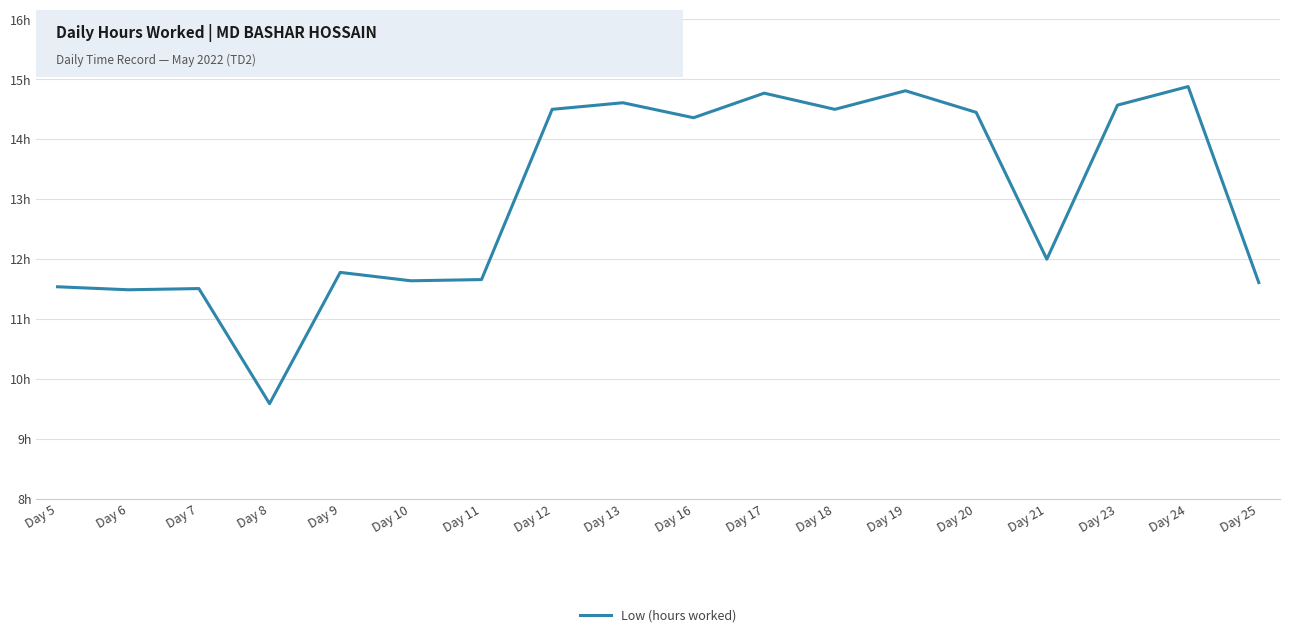

True or false: there are more than 1 points higher than both neighbors.

True